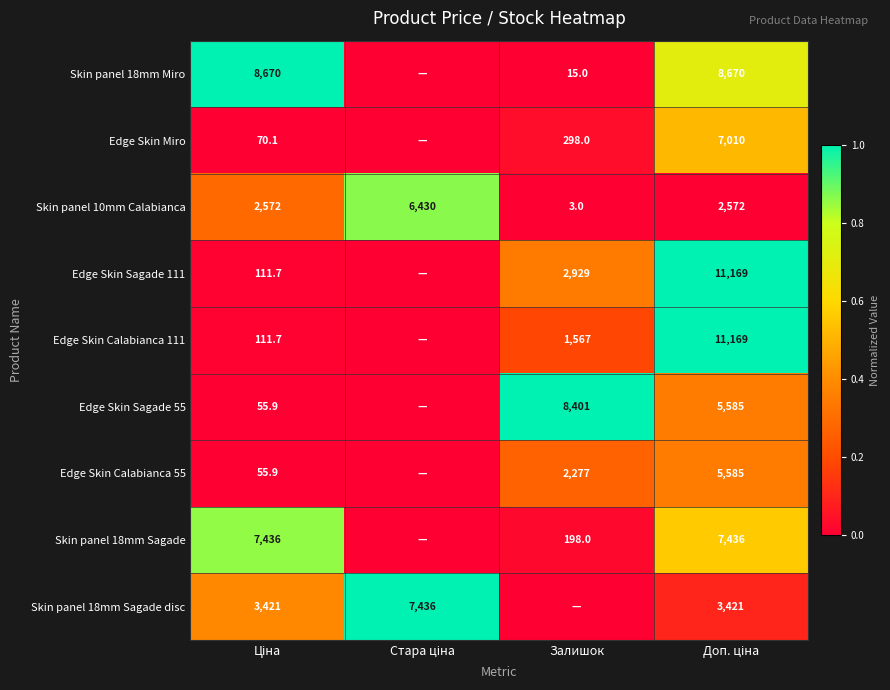

True or false: Skin panel 10mm Calabianca has a value of 3.0 at Залишок.

True